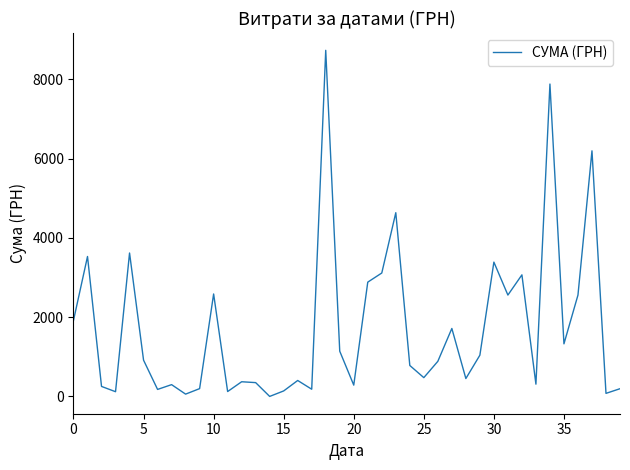

What is the difference between the maximum and minimum values?

8728.5